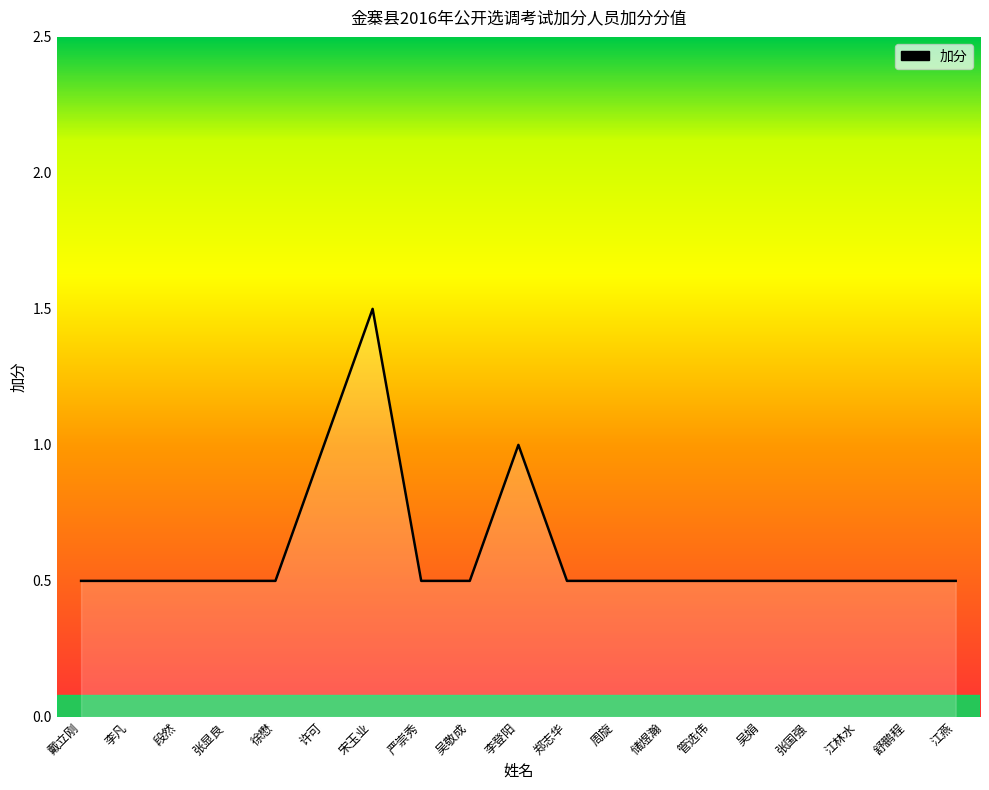

Reading left to right, what are all the values shown in this chart?

戴立刚=0.5	李凡=0.5	段然=0.5	张显良=0.5	徐懋=0.5	许可=1.0	宋玉业=1.5	严崇秀=0.5	吴敬成=0.5	李登阳=1.0	郑志华=0.5	周旋=0.5	储煜瀚=0.5	管选伟=0.5	吴娟=0.5	张国强=0.5	江林水=0.5	舒鹏程=0.5	江燕=0.5